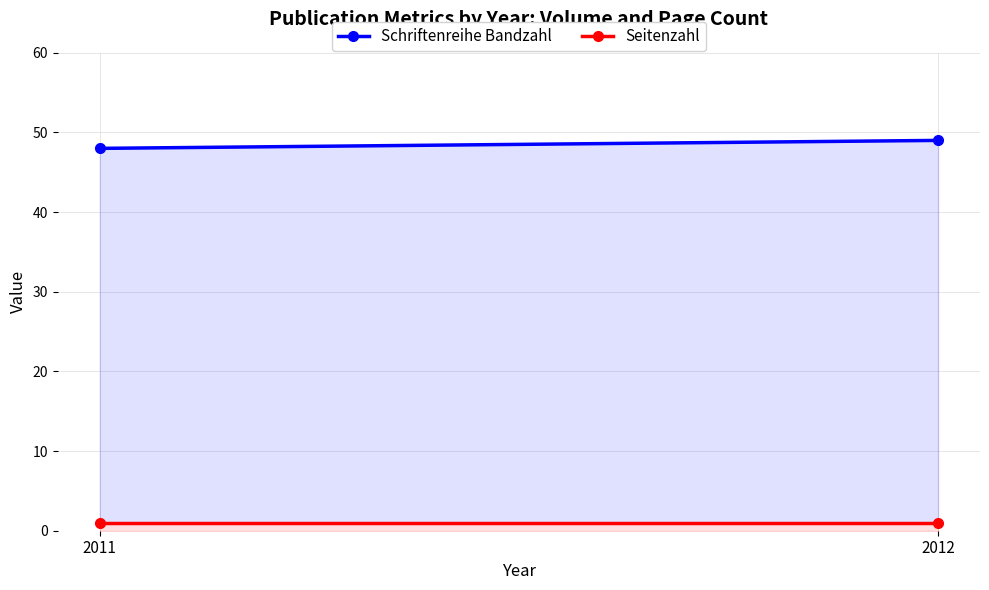

Reading right to left, extract all data points from this chart.

Schriftenreihe Bandzahl: 49	48
Seitenzahl: 1	1